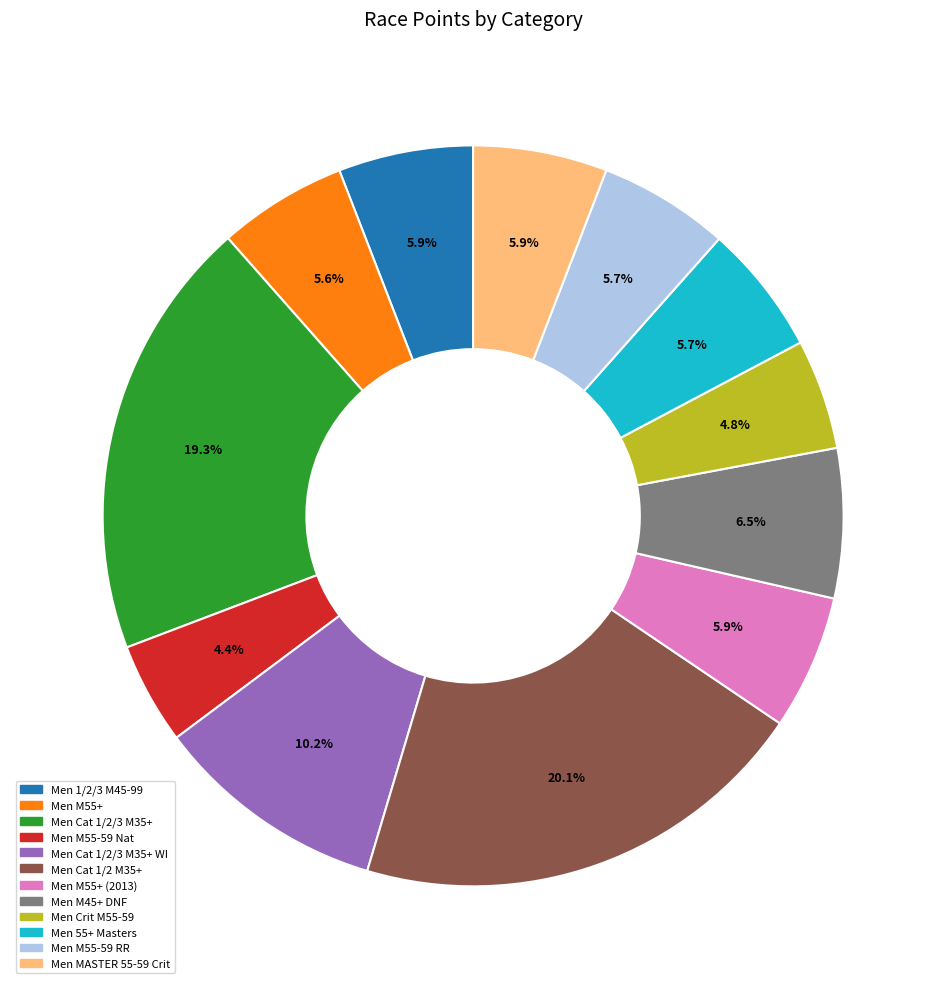

How many segments does this pie chart have?

12